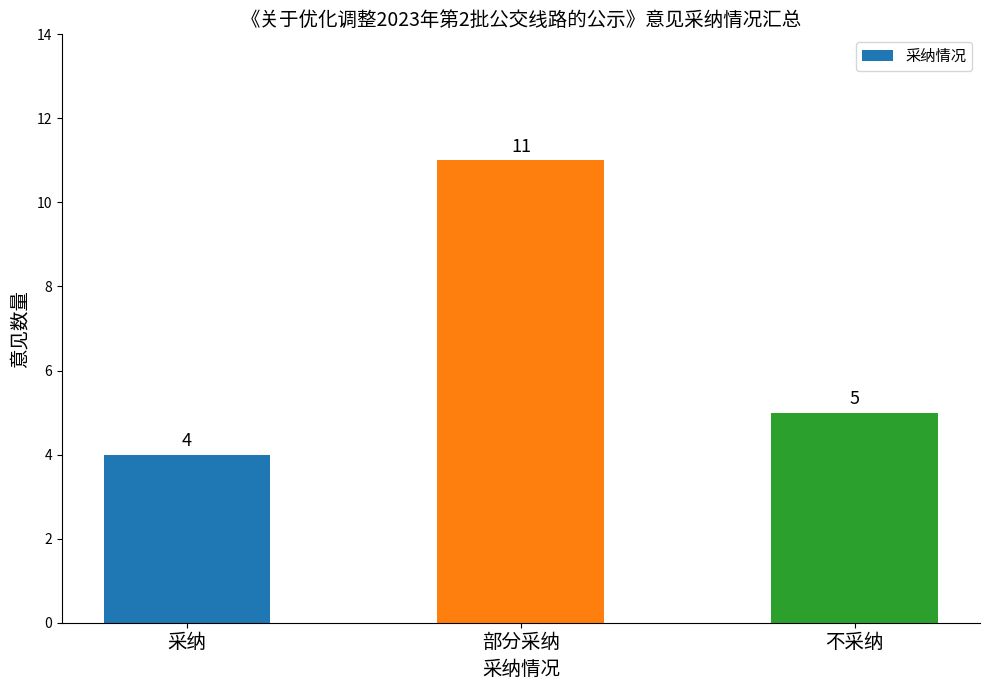

Where does the data first go above 5?

部分采纳